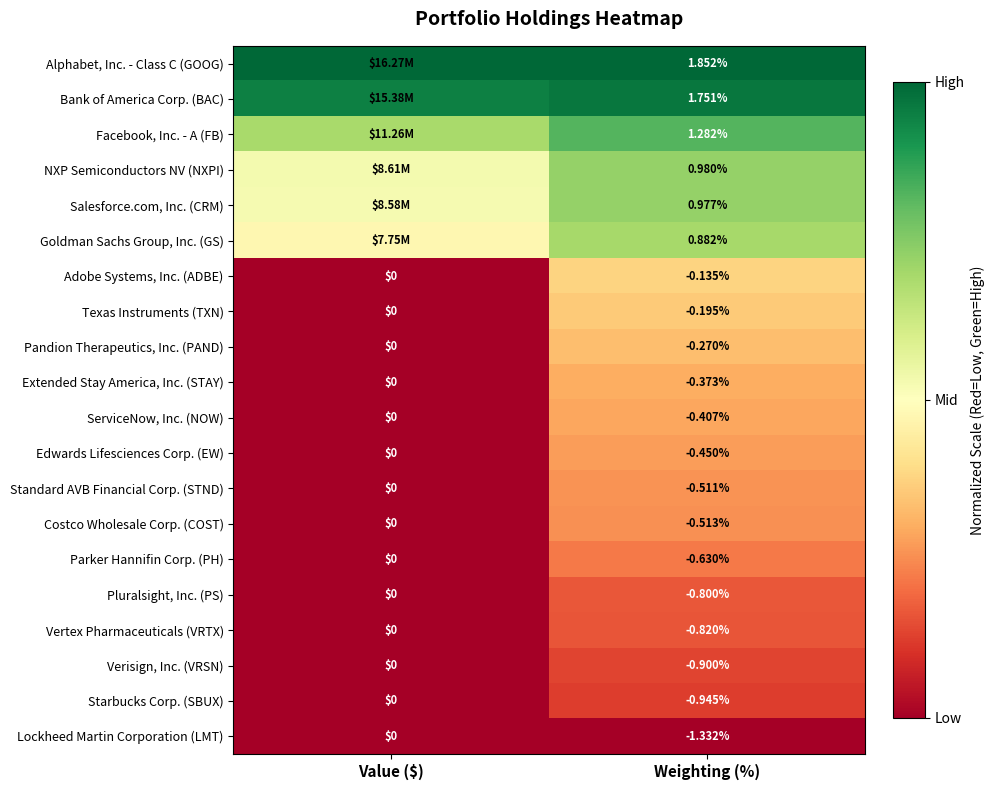

At which label is Parker Hannifin Corp. (PH) closest to 0?

Value ($)